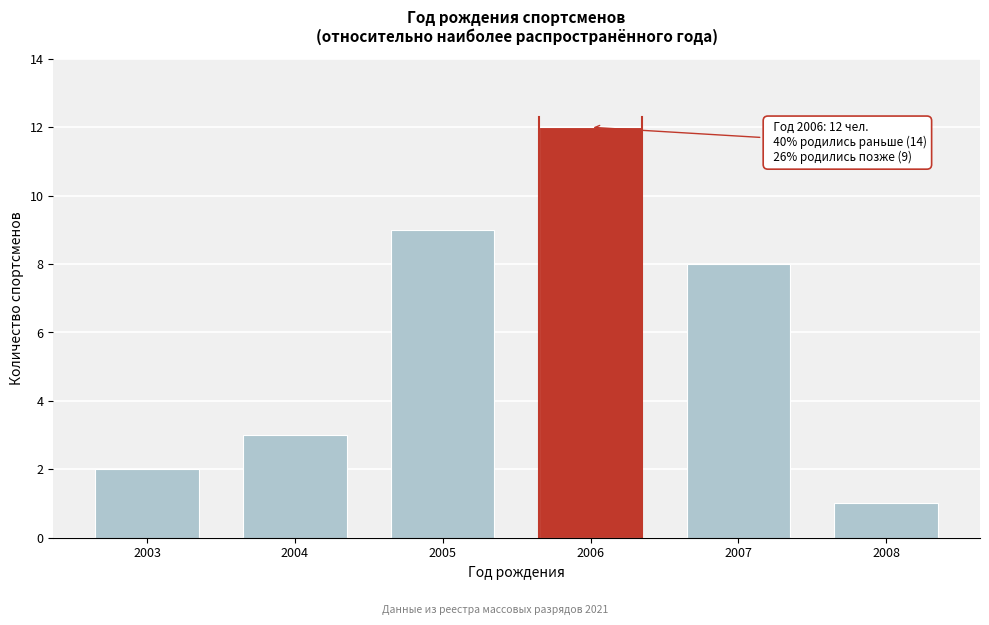

Reading left to right, extract all data points from this chart.

2	3	9	12	8	1